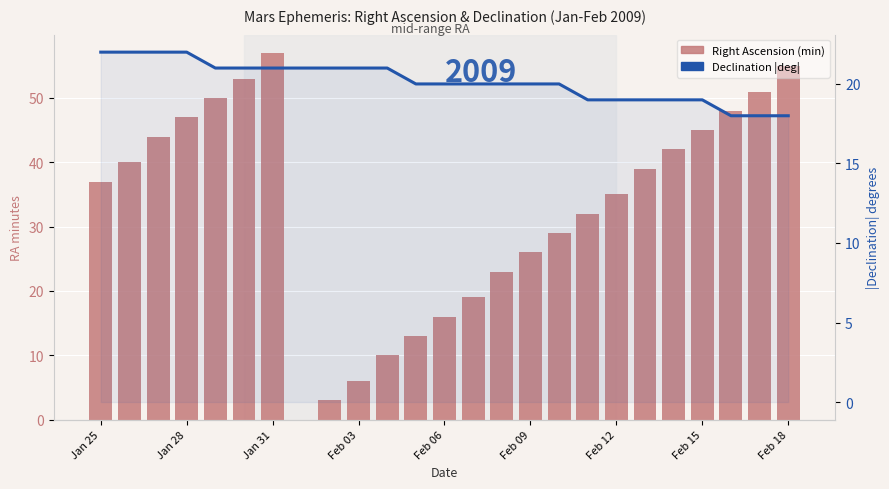

What is the total value across all series at 22?

66